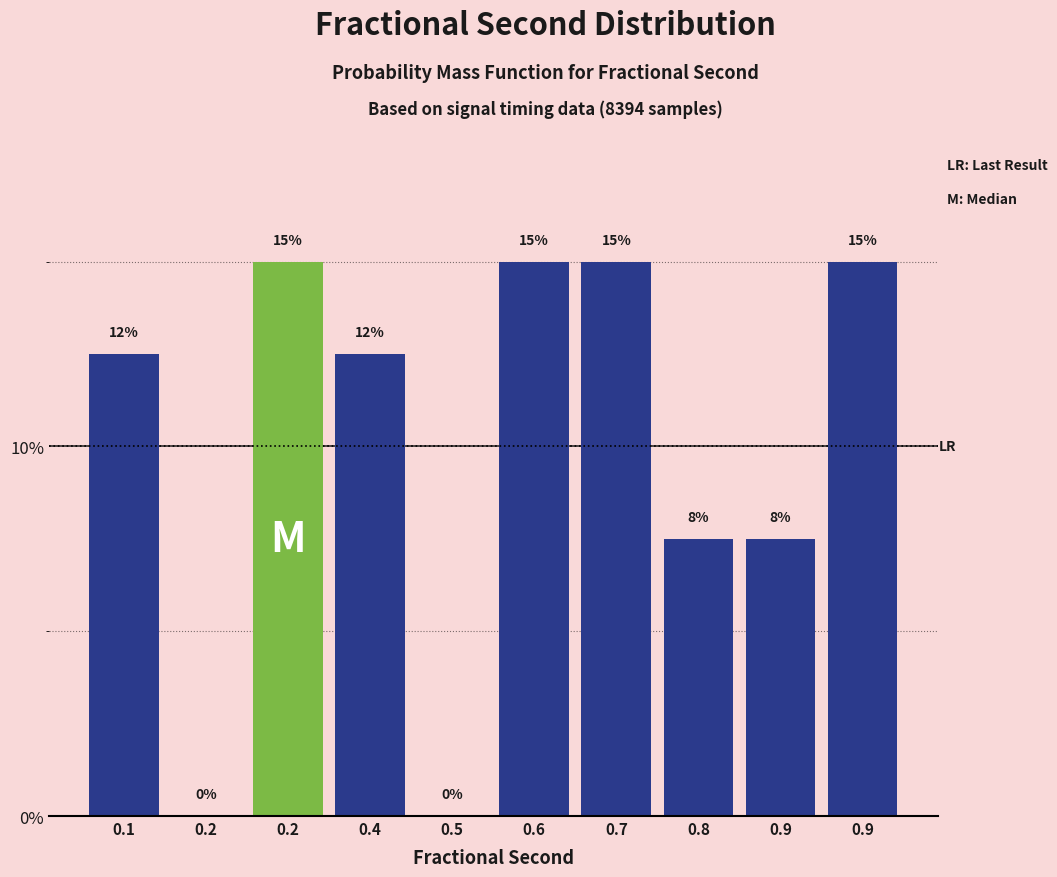

How many categories are shown in the chart?

10